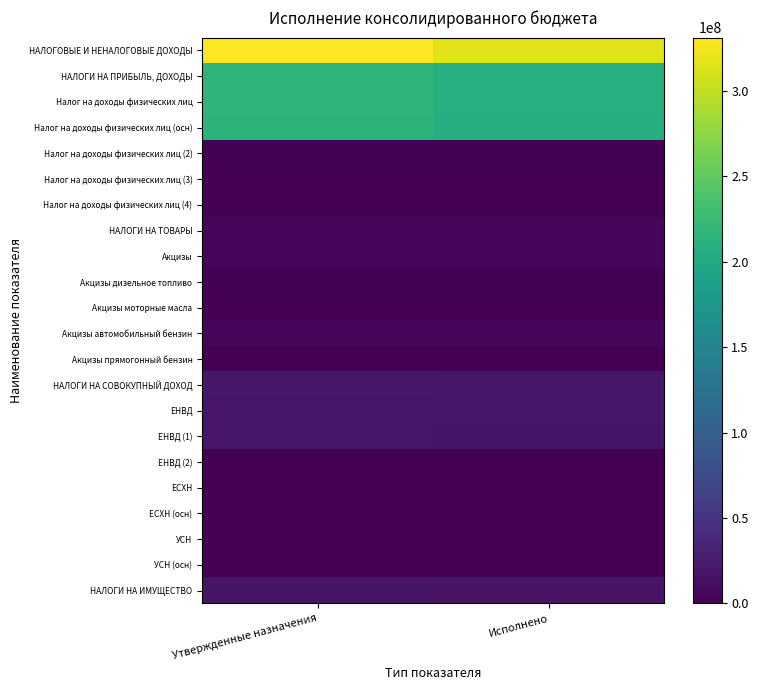

Rank the series at Утвержденные назначения from highest to lowest value.

НАЛОГОВЫЕ И НЕНАЛОГОВЫЕ ДОХОДЫ, НАЛОГИ НА ПРИБЫЛЬ, ДОХОДЫ, Налог на доходы физических лиц, Налог на доходы физических лиц (осн), НАЛОГИ НА СОВОКУПНЫЙ ДОХОД, ЕНВД, ЕНВД (1), НАЛОГИ НА ИМУЩЕСТВО, НАЛОГИ НА ТОВАРЫ, Акцизы, Акцизы автомобильный бензин, Акцизы дизельное топливо, Налог на доходы физических лиц (2), Налог на доходы физических лиц (3), УСН, УСН (осн), ЕСХН, ЕСХН (осн), Налог на доходы физических лиц (4), ЕНВД (2), Акцизы моторные масла, Акцизы прямогонный бензин